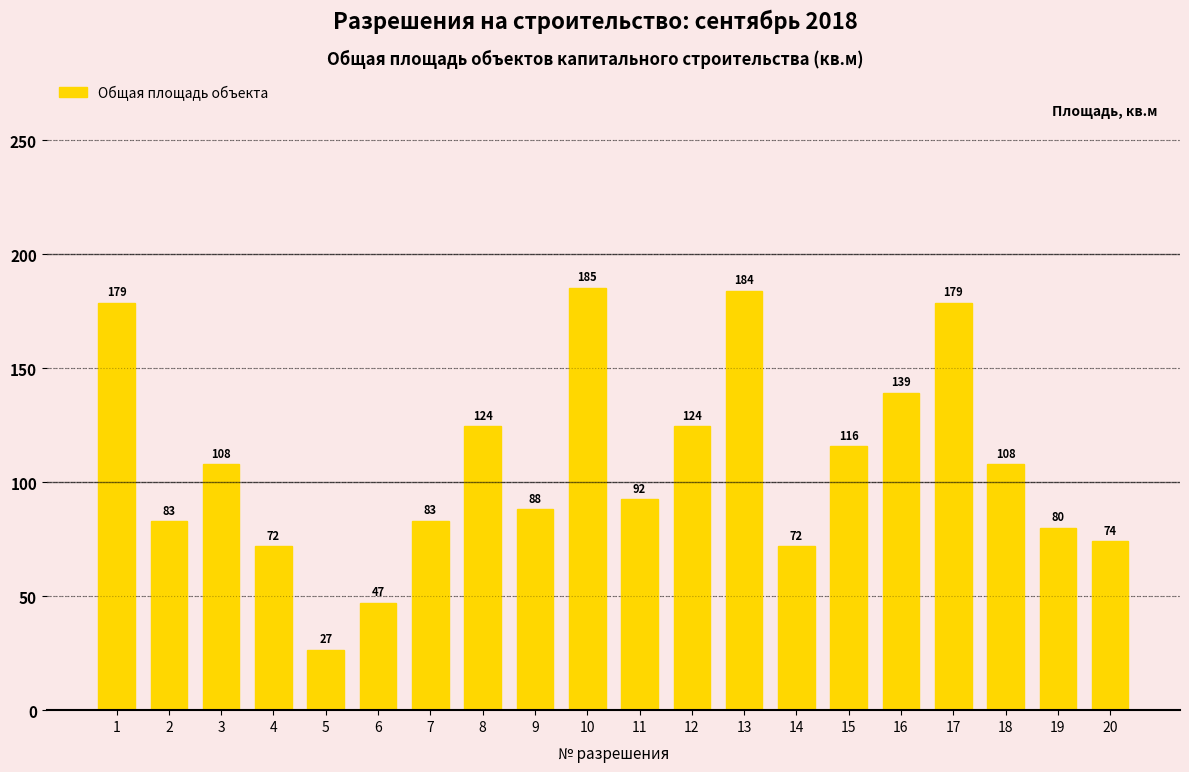

What is the sum of all values?

2165.1